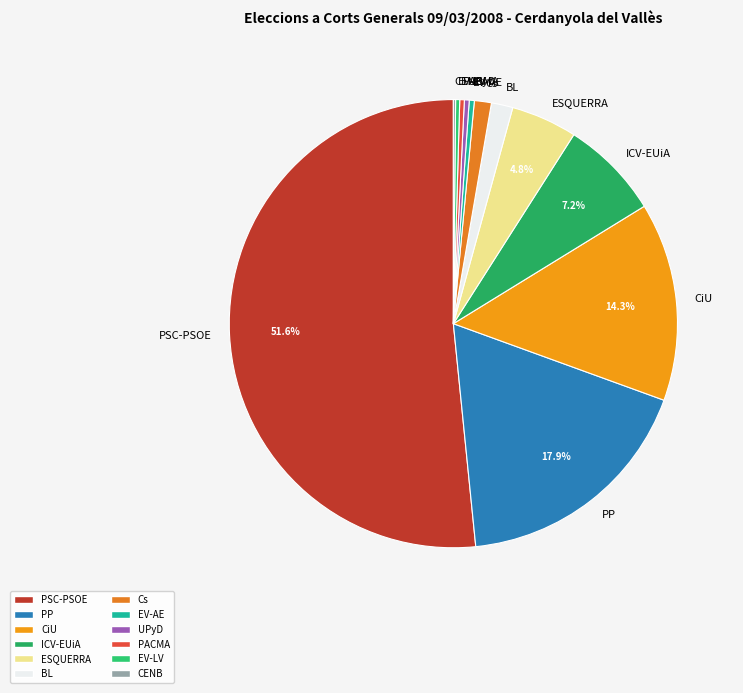

Between Cs and CiU, which is larger?

CiU